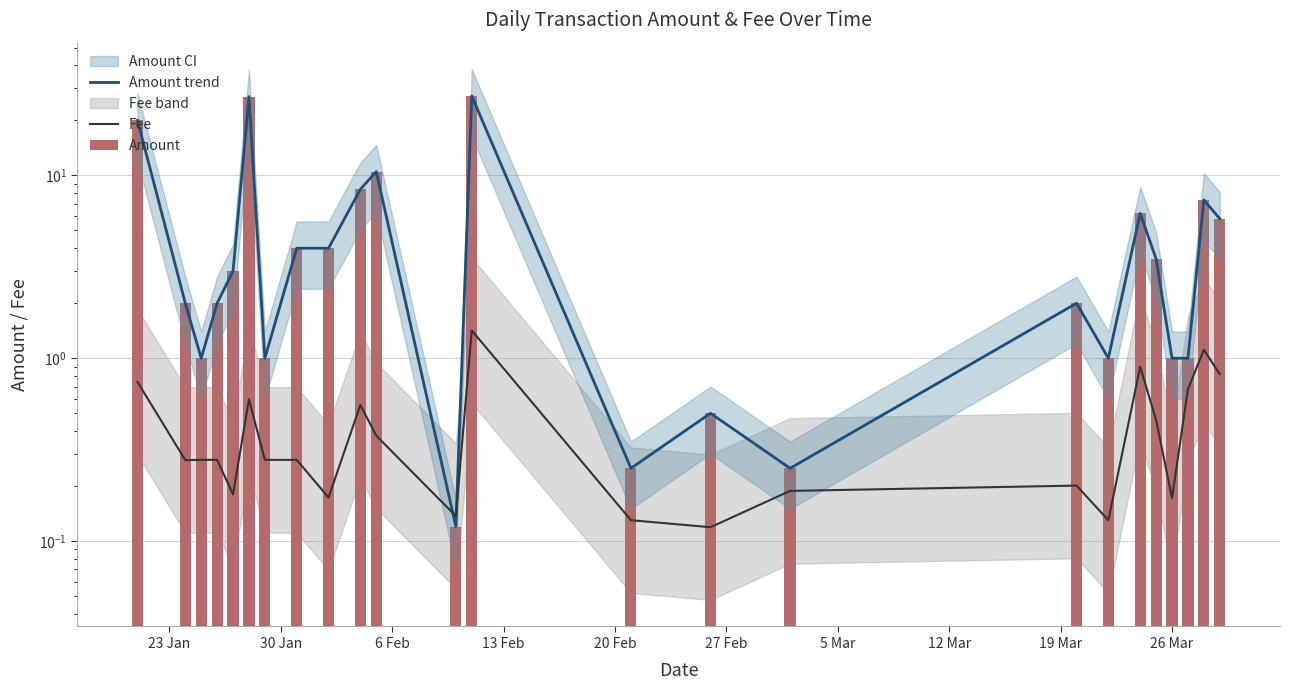

What is the value of the Amount trend bar at the 13th from the left?

27.2